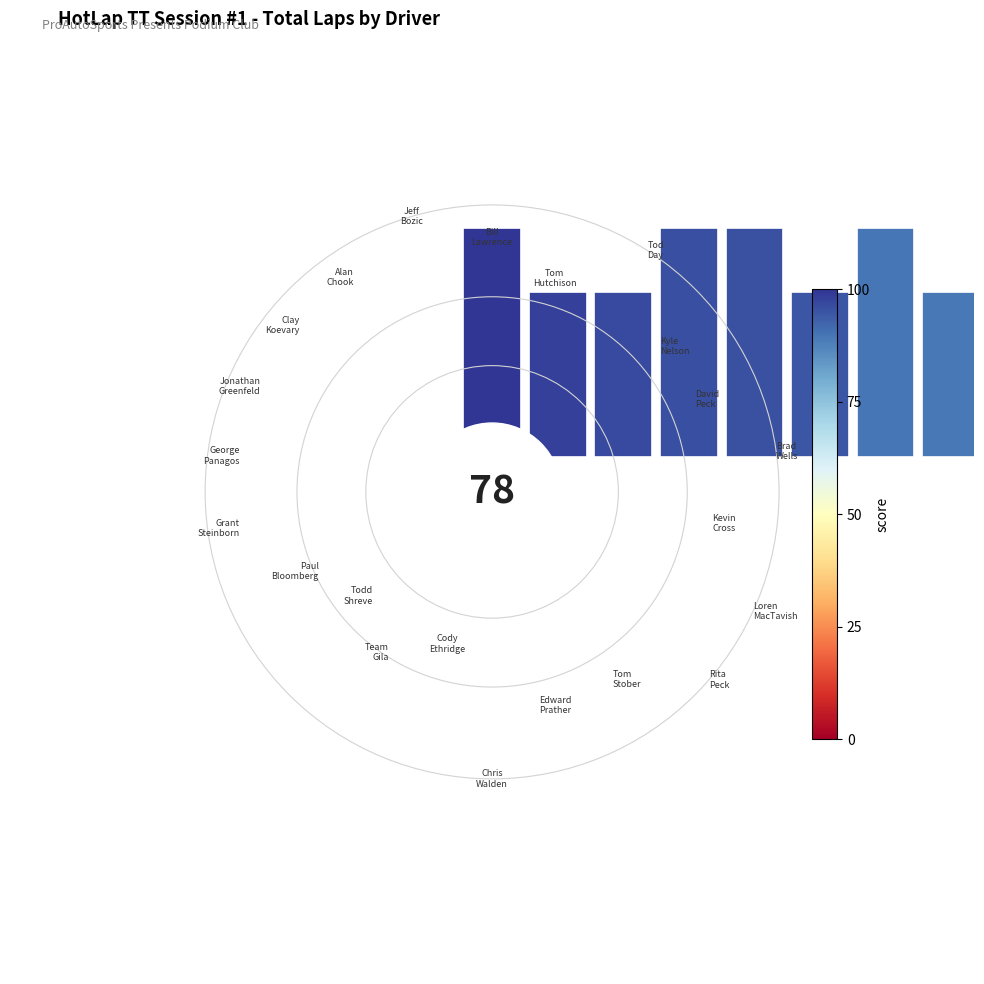

To the nearest percent, what is the difference between the largest and smallest slice percentages?

3%